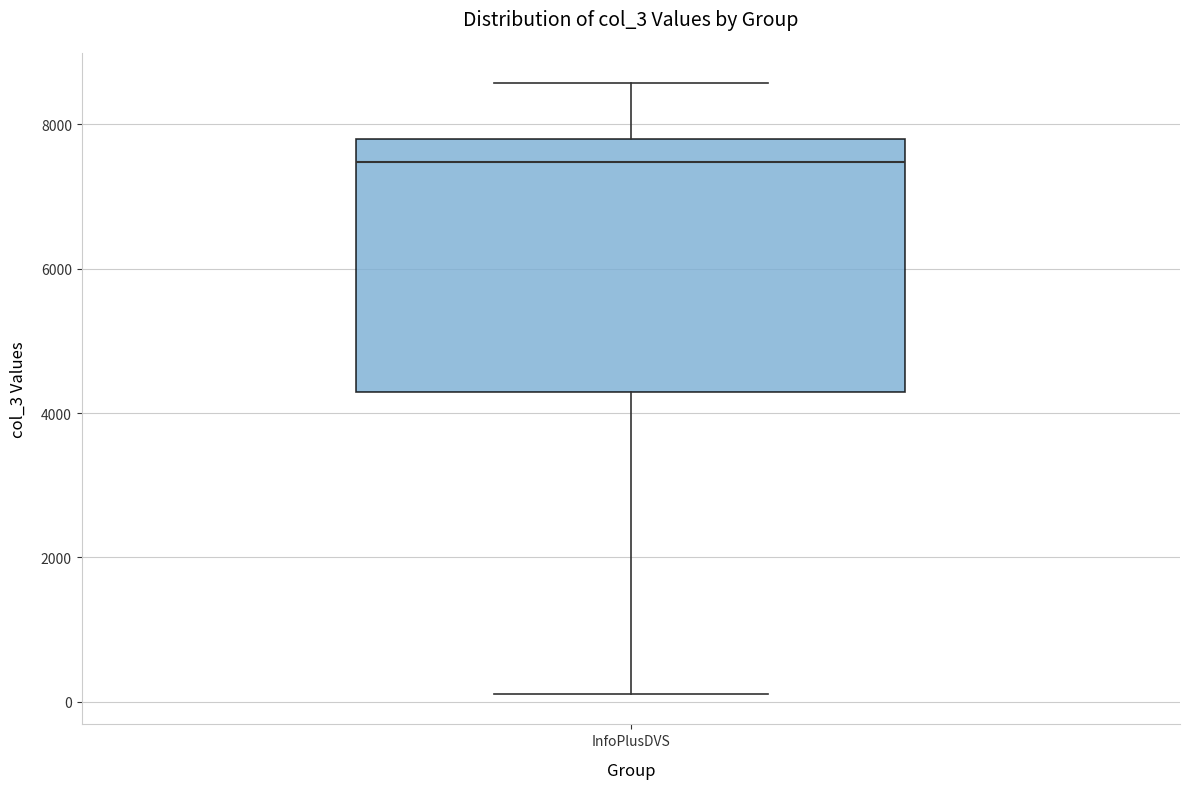

Transcribe this box plot: give where the median line is, the range the box spans, and where the two whiskers end, as read against the y-axis. The values are not printed on the chart, so give them approximately, as read against the axis.

median 7400, box 4200 to 7800, whiskers 200 to 8600